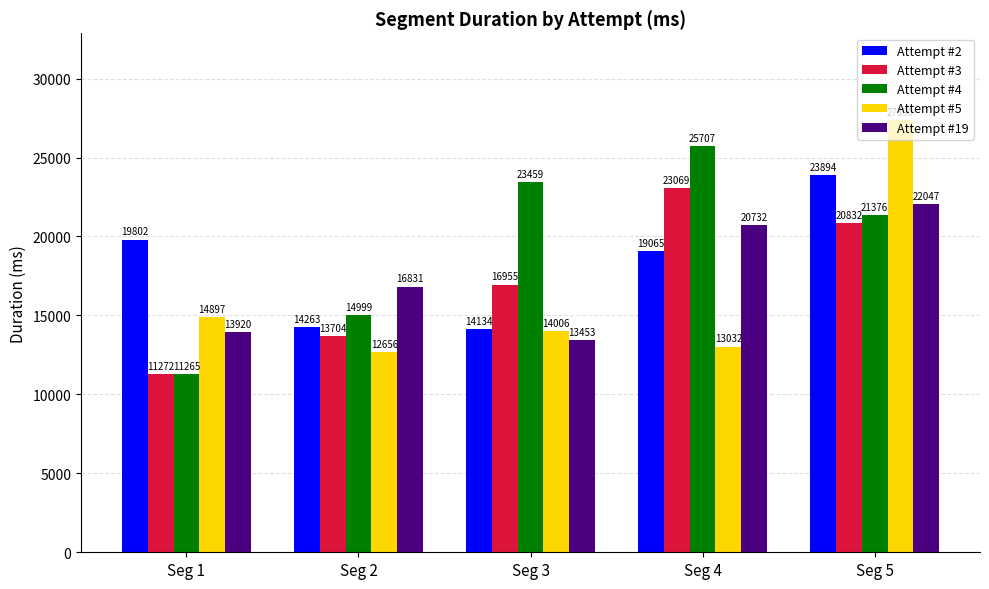

How many data points does each series have?

5